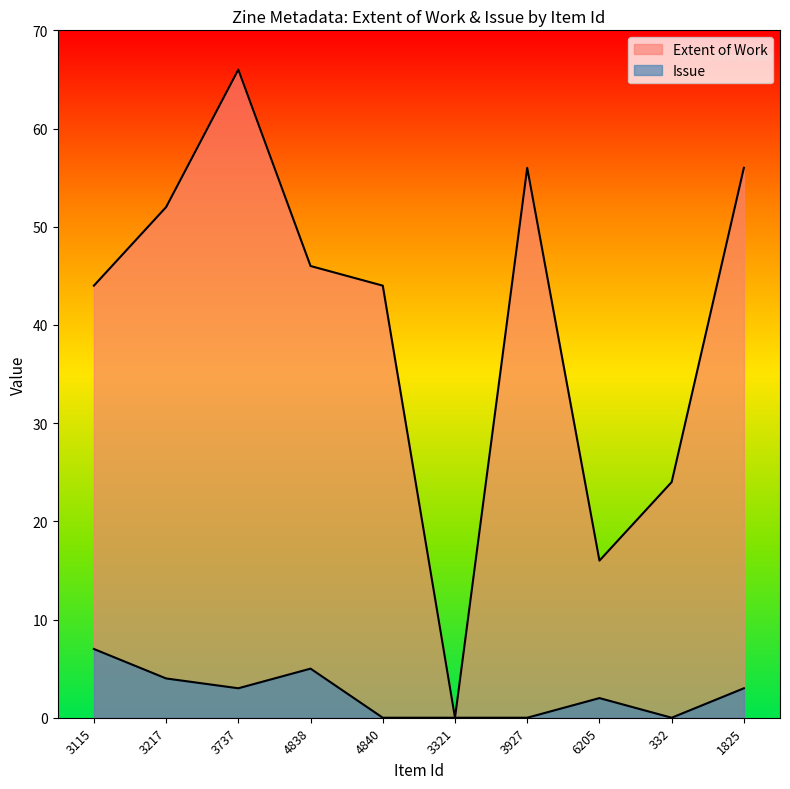

Is it true that Extent of Work equals 66 at 3737?

True